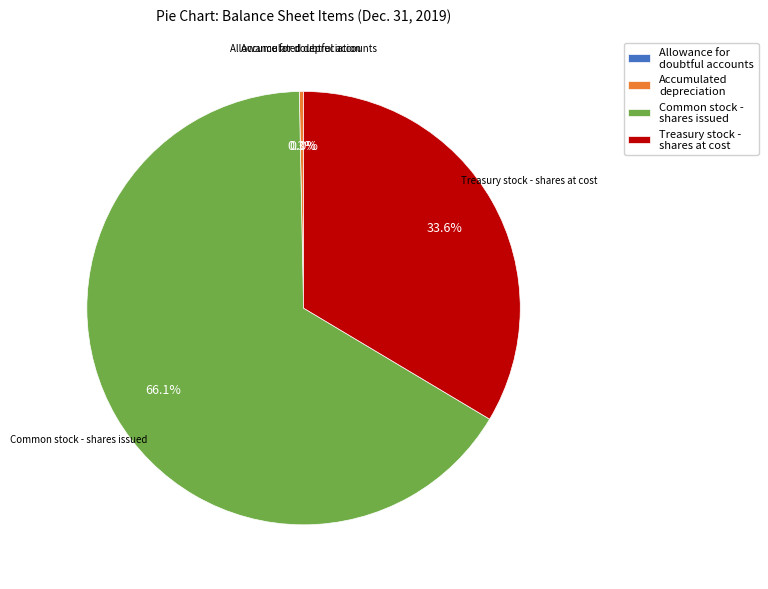

Is there any slice that represents more than half of the pie?

Yes